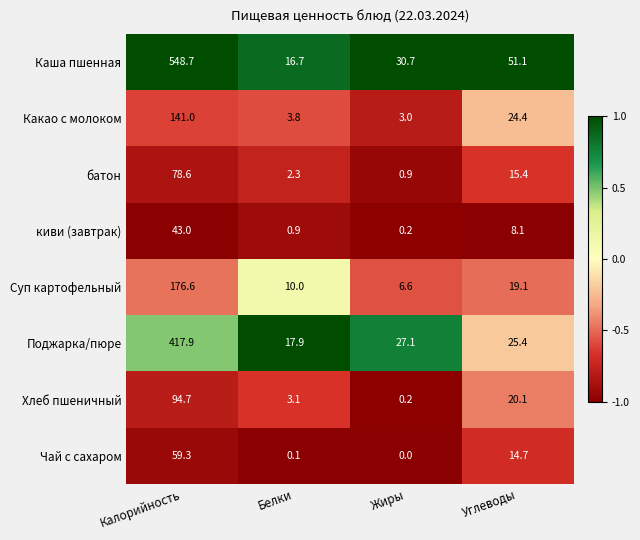

Which series has the largest total across all categories?

Каша пшенная